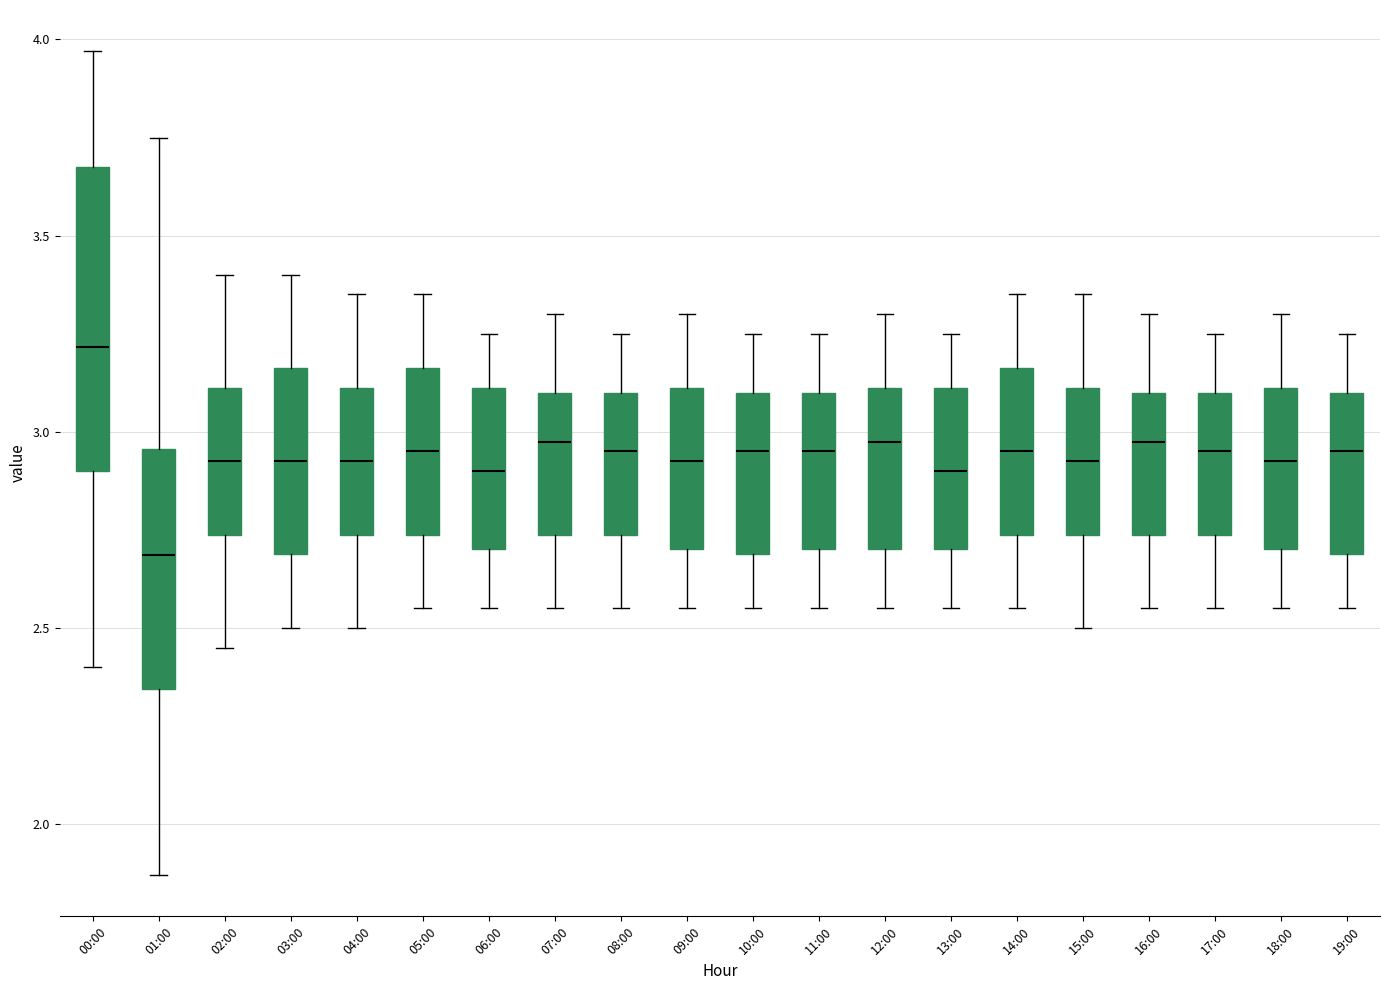

Which box is the tallest, from its lower edge to its upper edge?

00:00